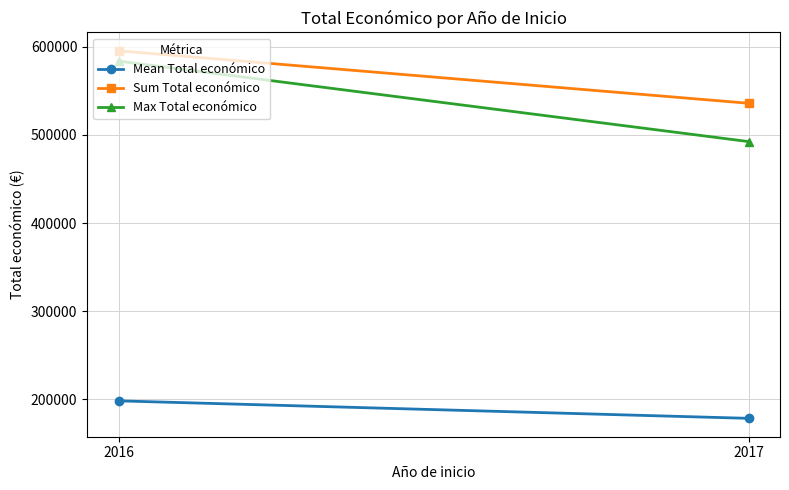

Reading right to left, list all the values displayed in this chart.

Mean Total económico: 2017=178589.7	2016=198413.7
Sum Total económico: 2017=535769.0	2016=595241.0
Max Total económico: 2017=492343.0	2016=583523.0